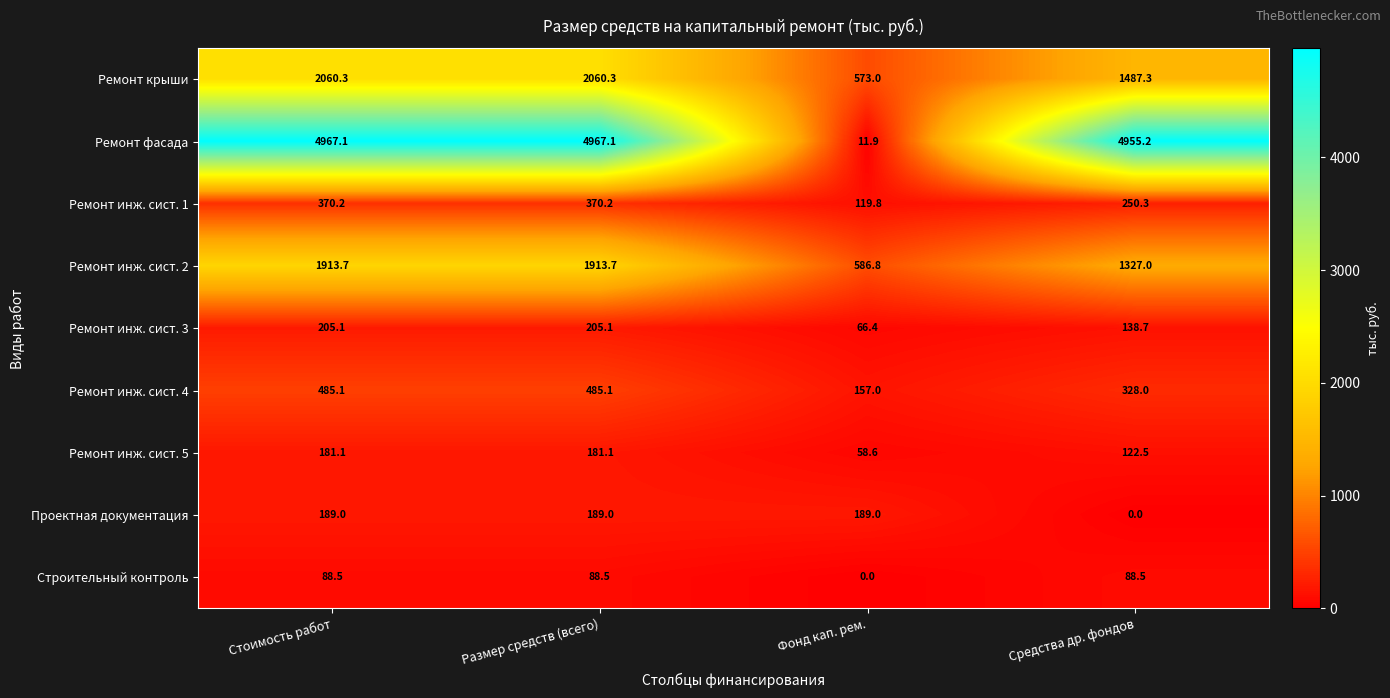

What is the highest value of the Ремонт инж. сист. 2 series?

1913.7